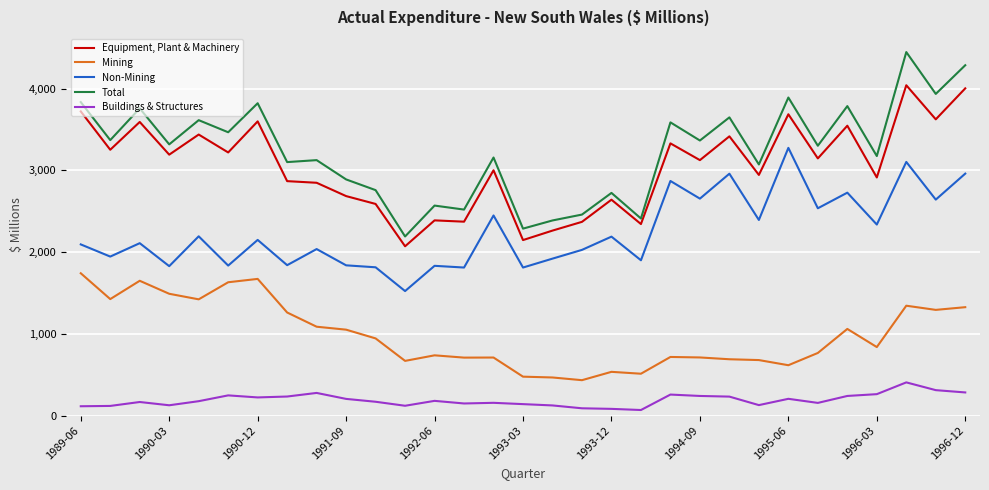

Which series has the largest range (max minus min)?

Total